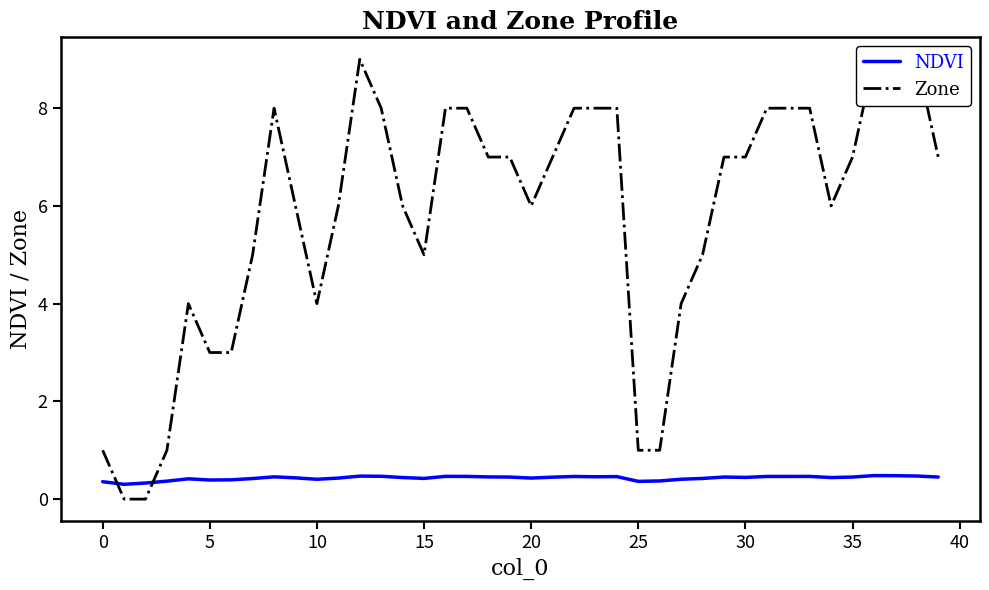

What is the highest value of the NDVI series?

0.5